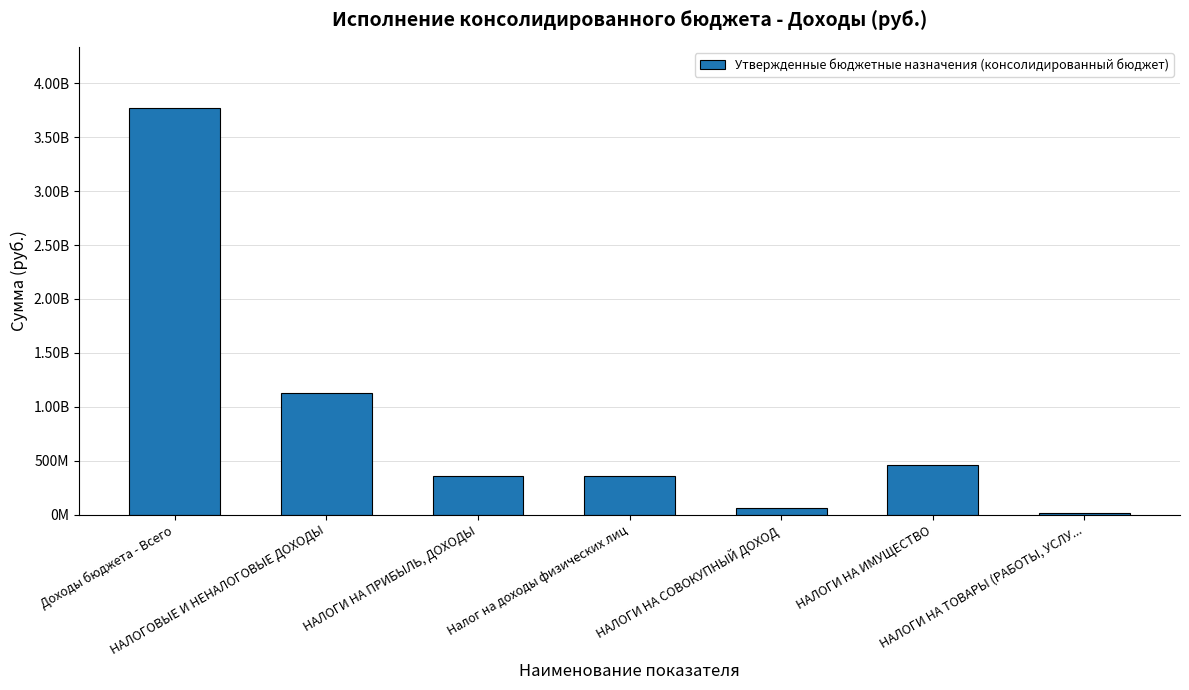

True or false: the data shows 649785035.0 at НАЛОГОВЫЕ И НЕНАЛОГОВЫЕ ДОХОДЫ.

False